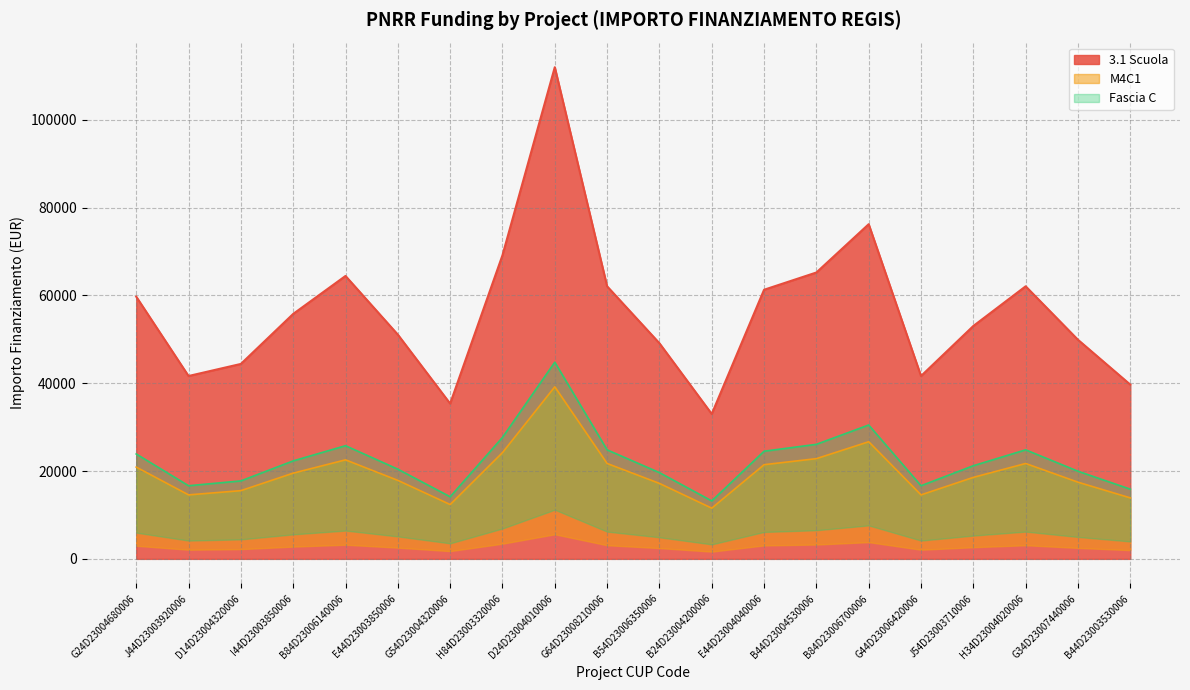

At which category is the sum across all series the highest?

D24D23004010006